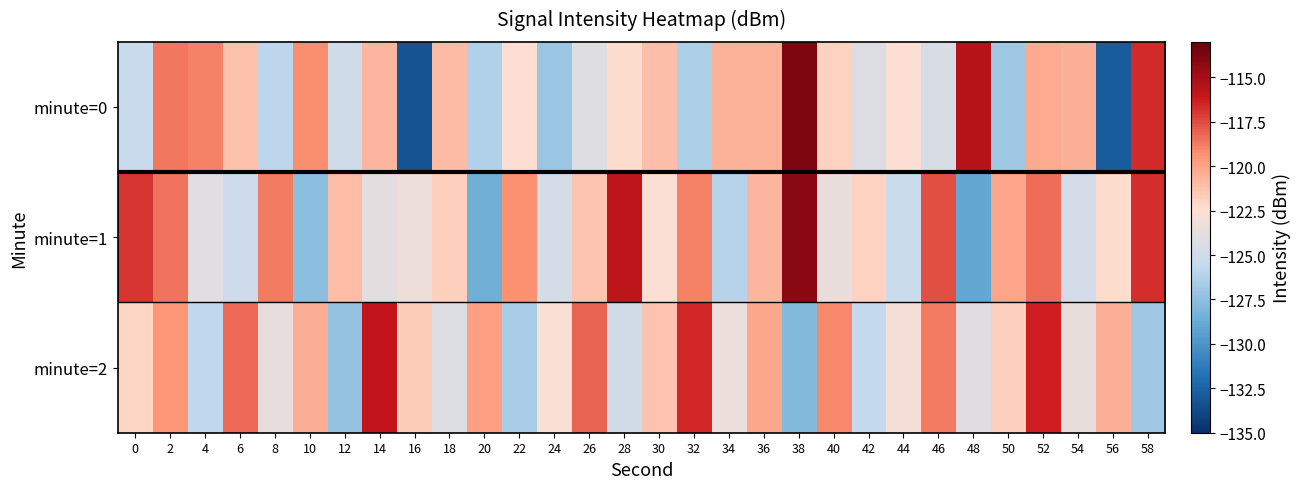

How many categories are shown in the chart?

30